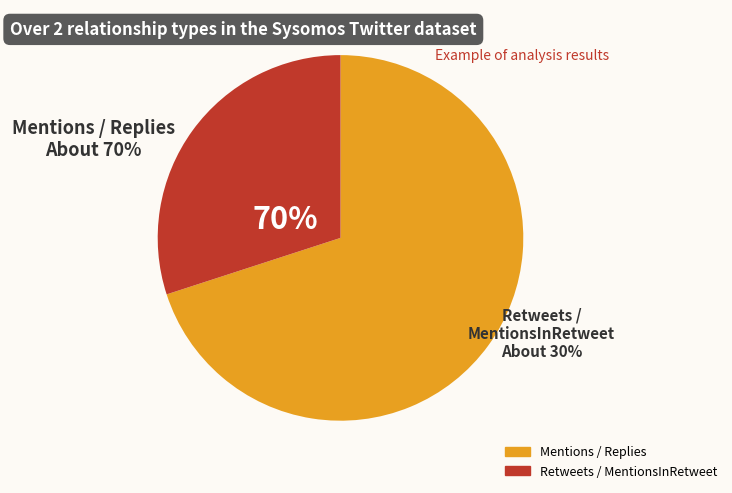

To the nearest percent, what is the difference between the MentionsInRetweet and Mentions slice percentages?

40%